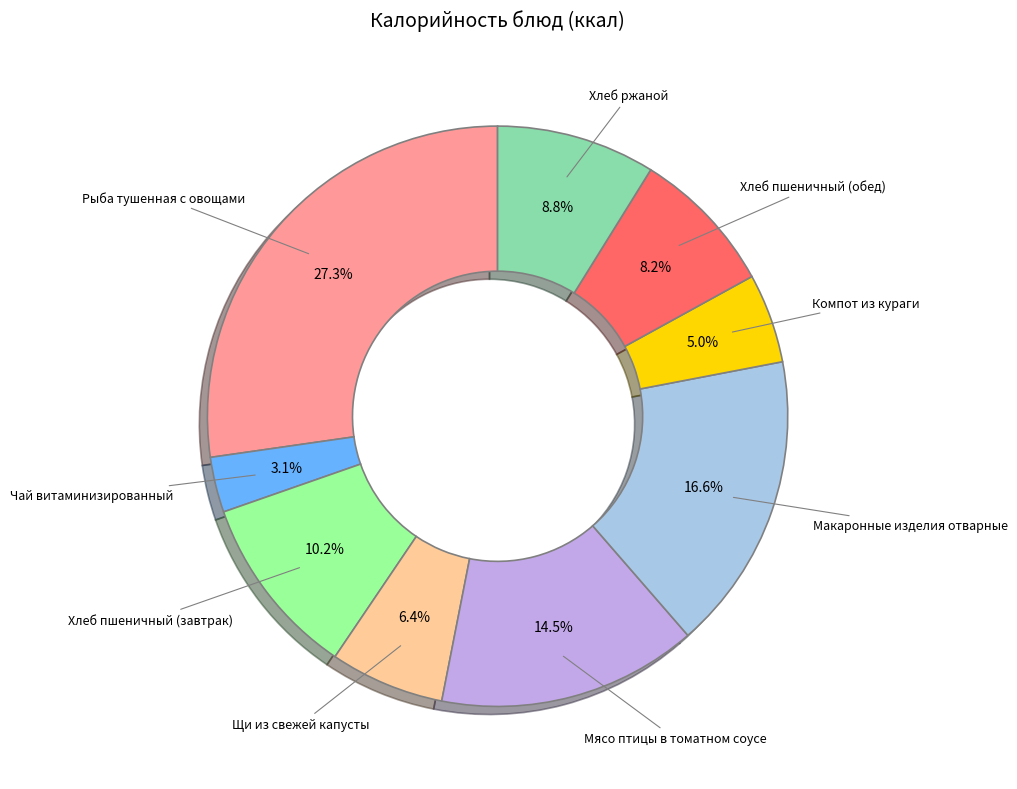

Does any single category account for the majority?

No